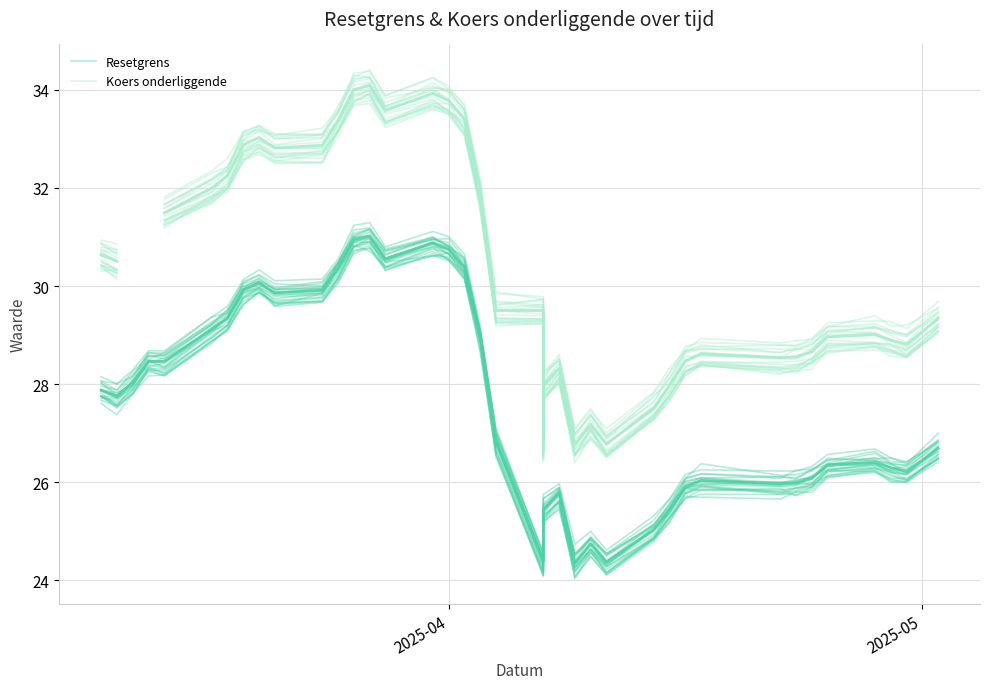

What is the lowest value of the Resetgrens series?

24.2